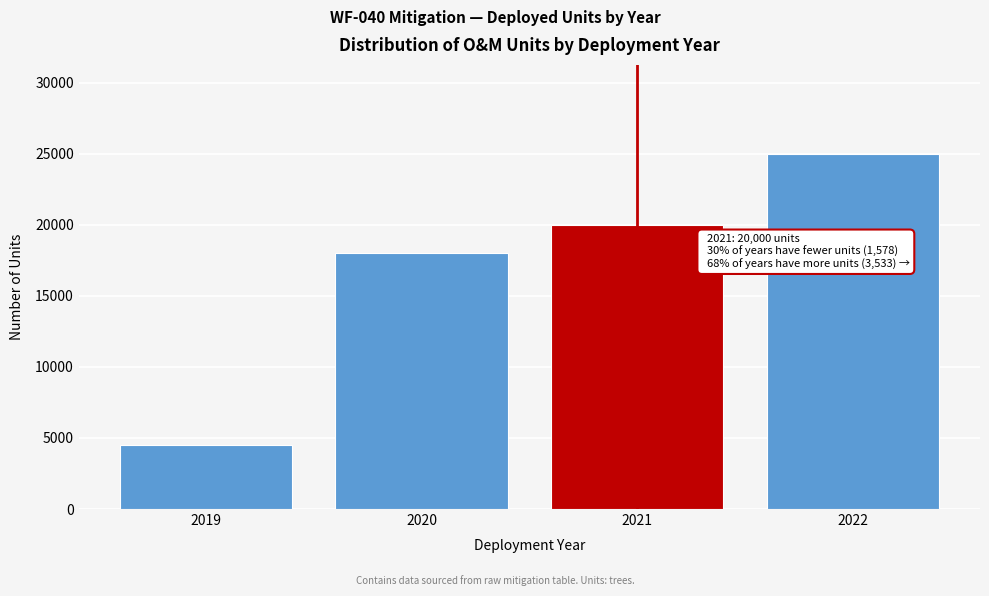

Reading left to right, transcribe all the data shown in this chart.

2019=4500	2020=18000	2021=20000	2022=25000